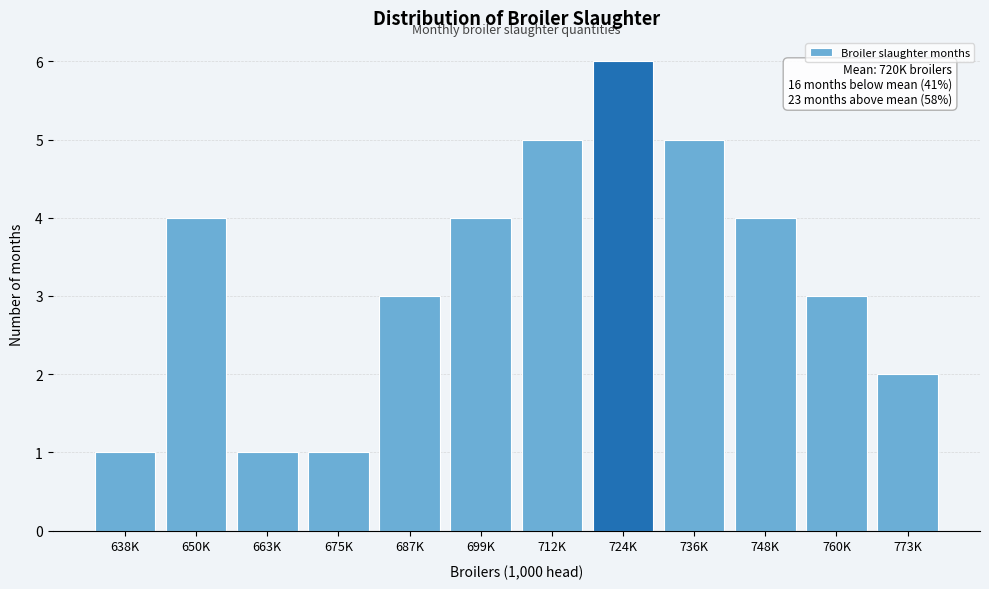

Reading left to right, what are all the values shown in this chart?

1	4	1	1	3	4	5	6	5	4	3	2